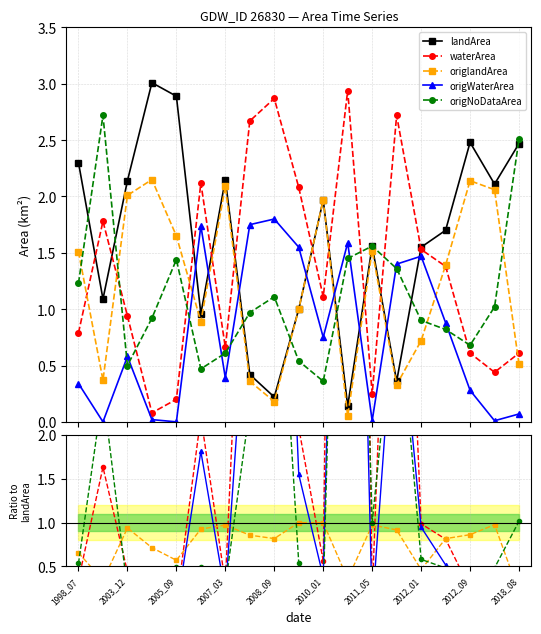

Rank the series at 2010_01 from lowest to highest value.

origNoDataArea, origWaterArea, waterArea, origlandArea, landArea